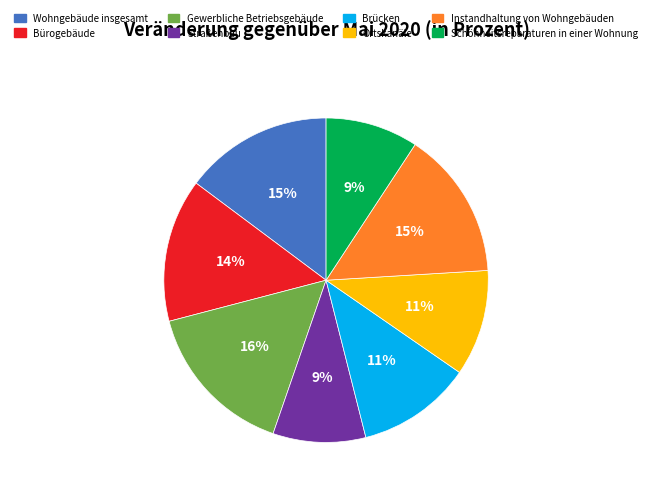

Do Straßenbau and Bürogebäude together represent more than half of the pie?

No